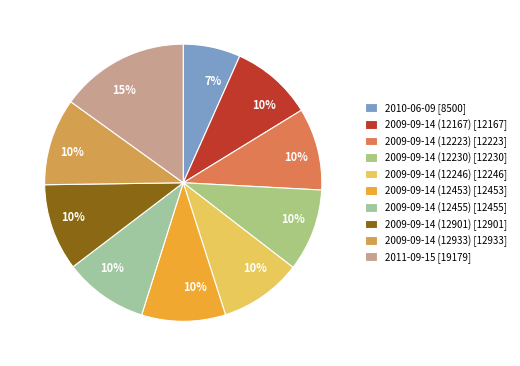

Which category has the biggest portion of the pie?

2011-09-15